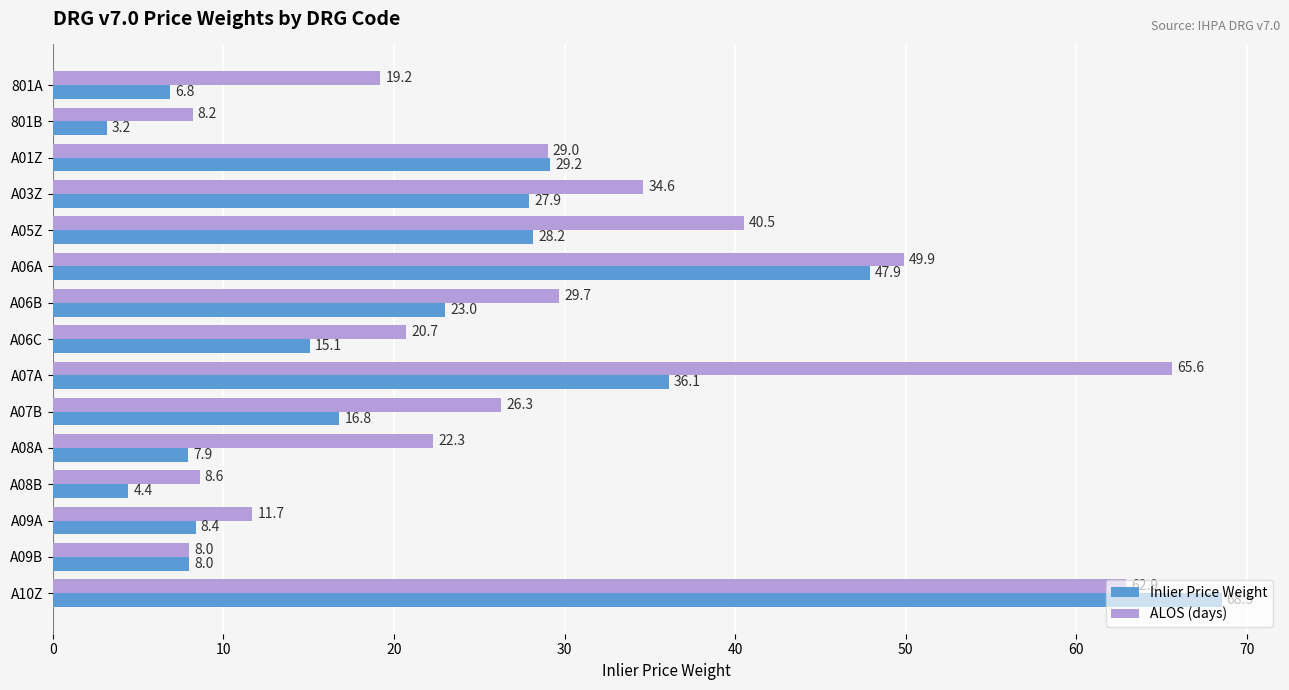

The Inlier Price Weight series shows 8.2 at A06B. True or false?

False